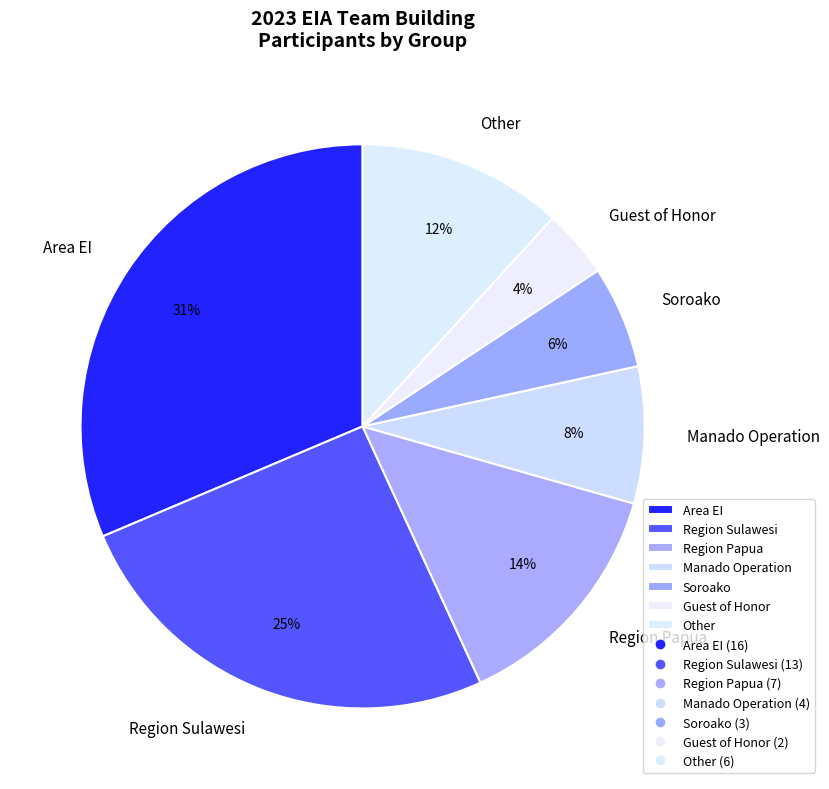

Which category has the smallest portion of the pie?

Guest of Honor